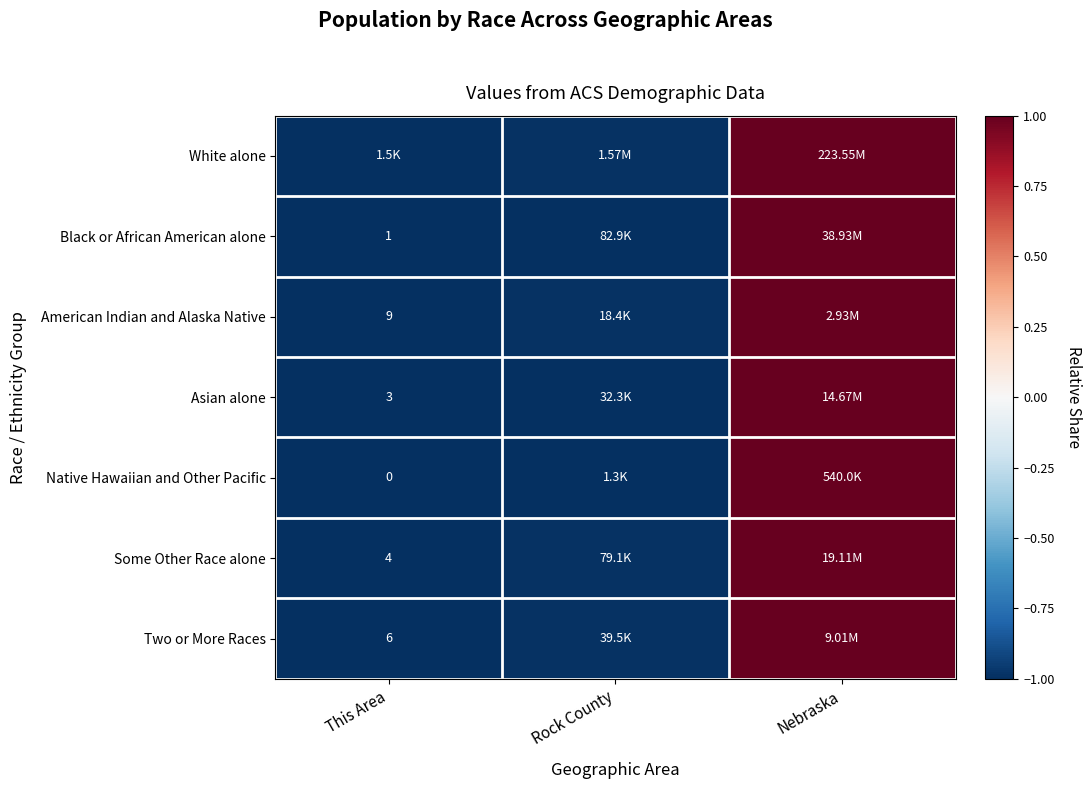

What is the maximum value shown in the chart?

1.0